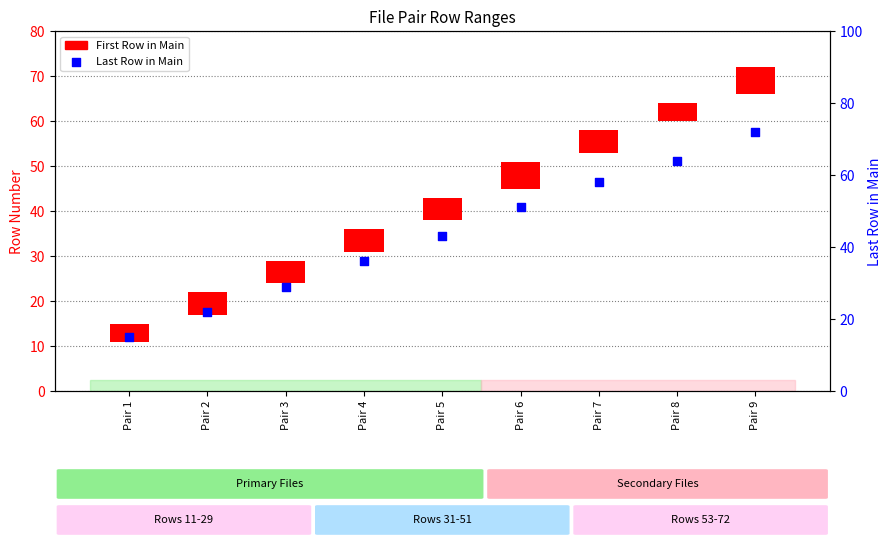

Is the value of Last Row in Main at Pair 5 greater than the value of First Row in Main at Pair 7?

Yes